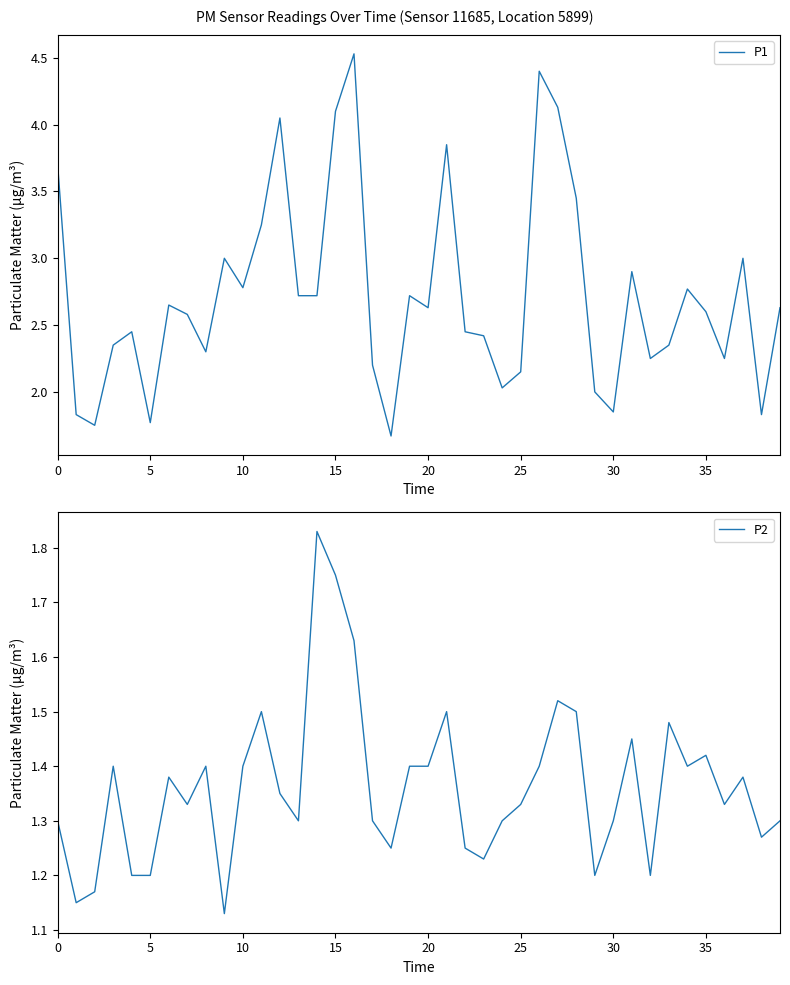

The P2 series shows 1.7 at 23. True or false?

False